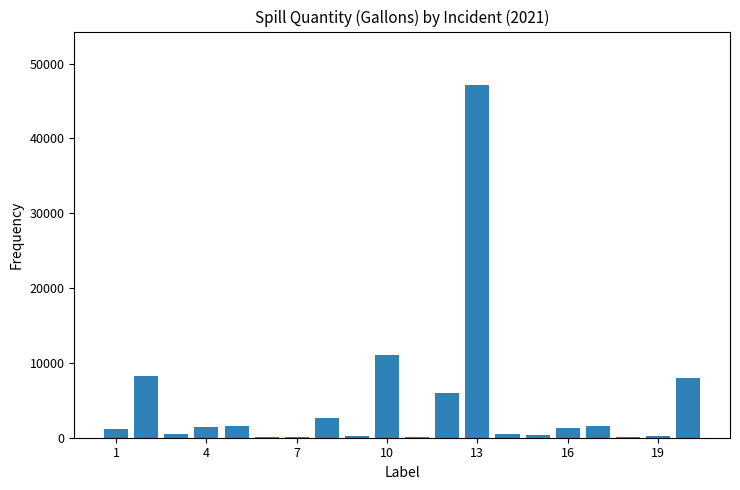

What is the sum of all values?

92030